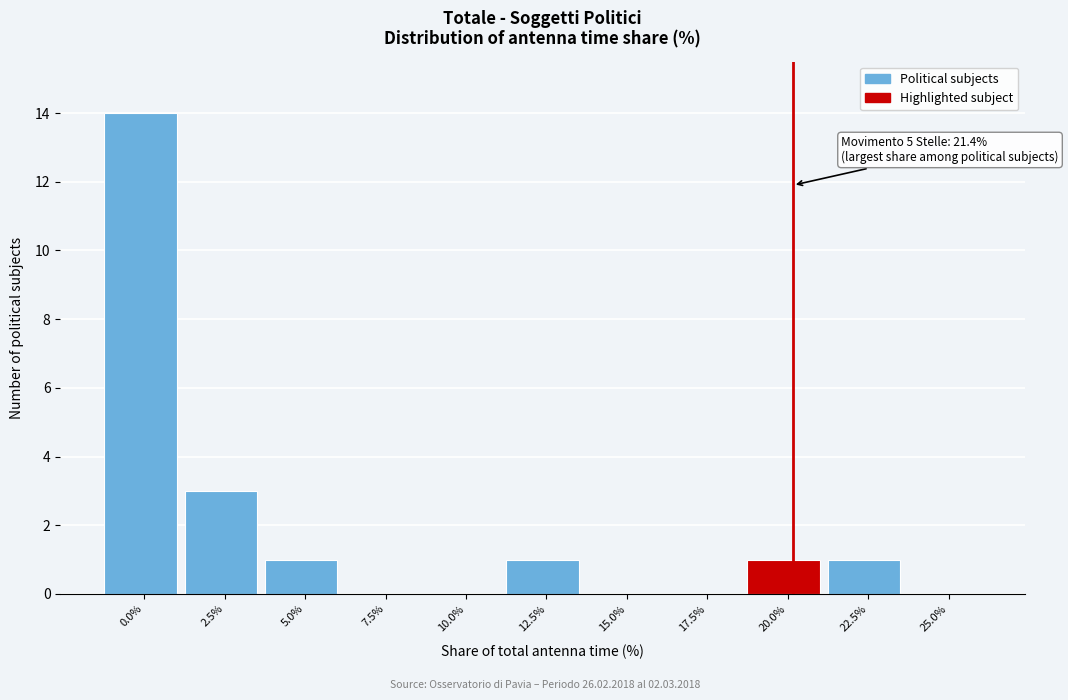

Reading left to right, list all the values displayed in this chart.

0.0%=14	2.5%=3	5.0%=1	7.5%=0	10.0%=0	12.5%=1	15.0%=0	17.5%=0	20.0%=1	22.5%=1	25.0%=0